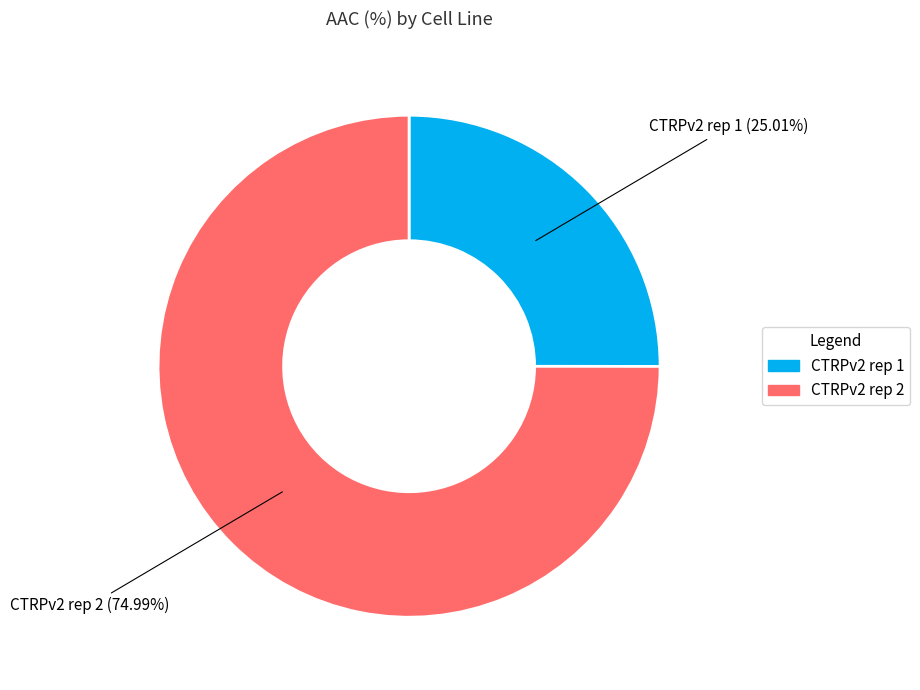

What percentage is NOT represented by CTRPv2 rep 2?

25.0%